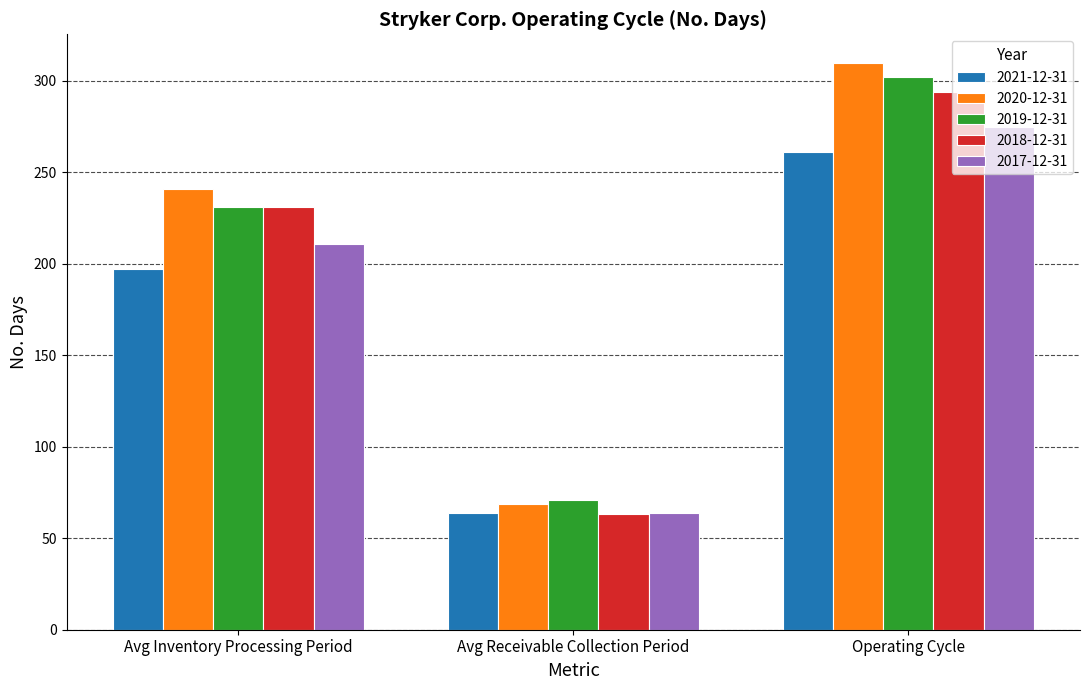

At how many categories does at least one series exceed 106?

2